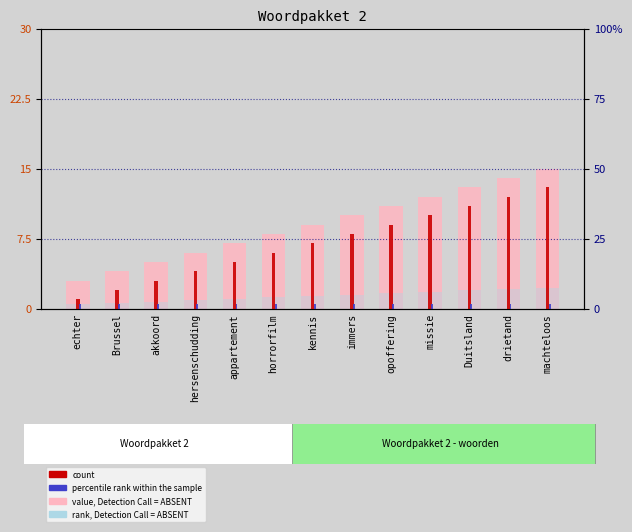

Reading left to right, transcribe all the data shown in this chart.

value, Detection Call = ABSENT: echter=3.0	Brussel=4.0	akkoord=5.0	hersenschudding=6.0	appartement=7.0	horrorfilm=8.0	kennis=9.0	immers=10.0	opoffering=11.0	missie=12.0	Duitsland=13.0	drietand=14.0	machteloos=15.0
count: echter=1.0	Brussel=2.0	akkoord=3.0	hersenschudding=4.0	appartement=5.0	horrorfilm=6.0	kennis=7.0	immers=8.0	opoffering=9.0	missie=10.0	Duitsland=11.0	drietand=12.0	machteloos=13.0
percentile rank within the sample: echter=0.5	Brussel=0.5	akkoord=0.5	hersenschudding=0.5	appartement=0.5	horrorfilm=0.5	kennis=0.5	immers=0.5	opoffering=0.5	missie=0.5	Duitsland=0.5	drietand=0.5	machteloos=0.5
rank, Detection Call = ABSENT: echter=0.4	Brussel=0.6	akkoord=0.8	hersenschudding=0.9	appartement=1.1	horrorfilm=1.2	kennis=1.3	immers=1.5	opoffering=1.6	missie=1.8	Duitsland=1.9	drietand=2.1	machteloos=2.2